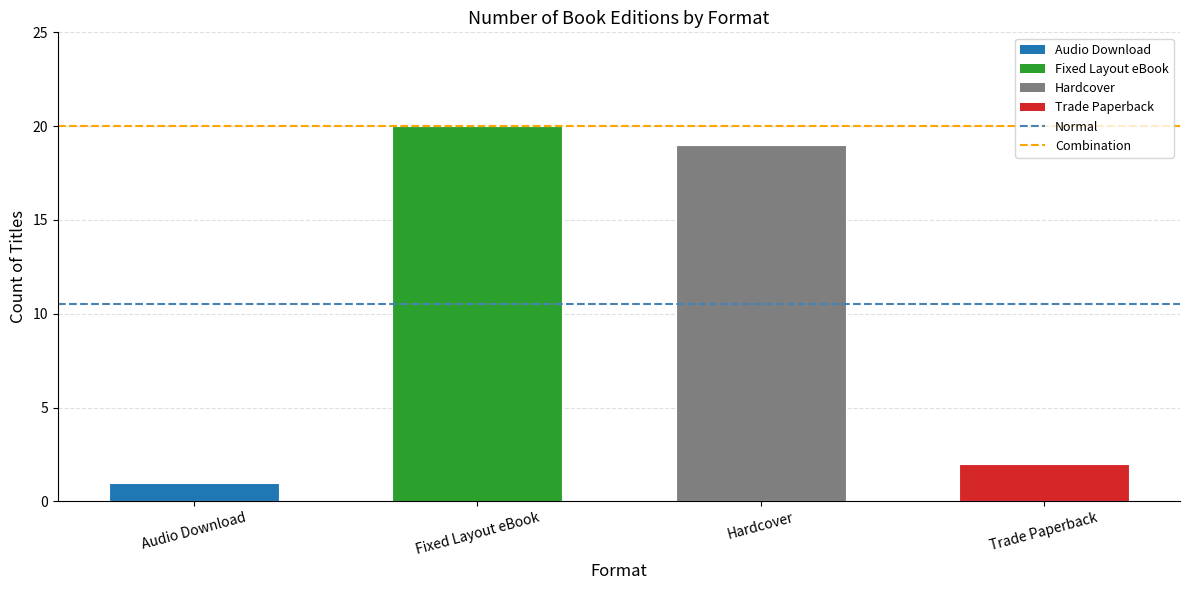

The value at Fixed Layout eBook is 26. True or false?

False